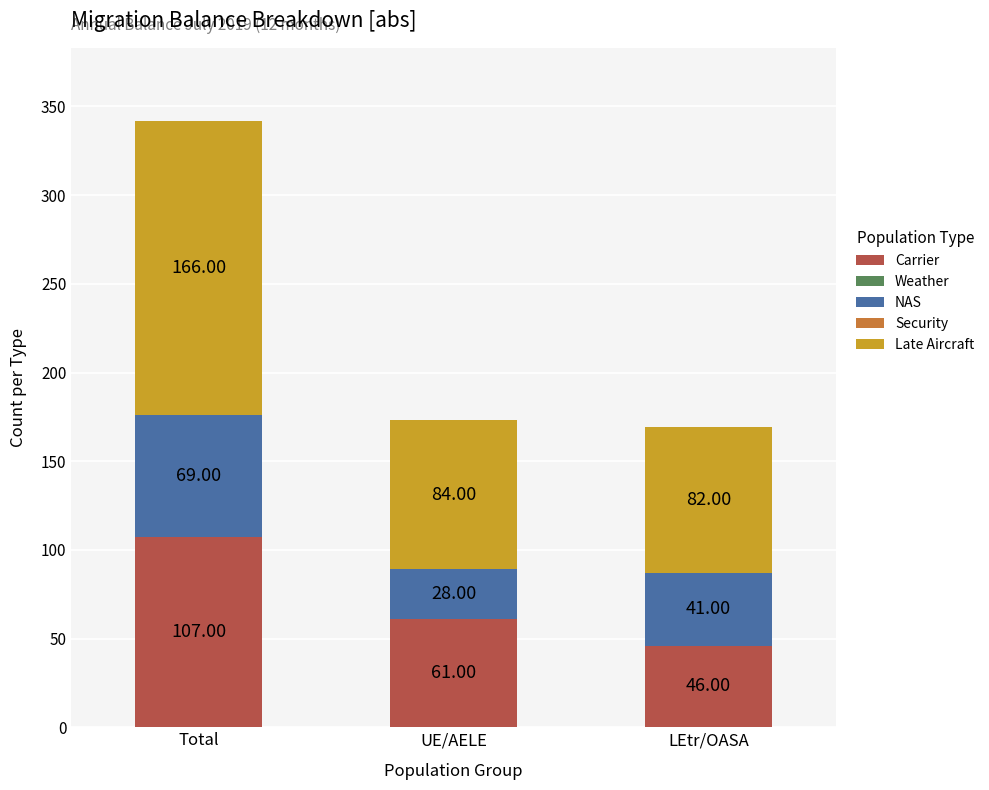

List the labels in order of Carrier value, largest first.

Total, UE/AELE, LEtr/OASA